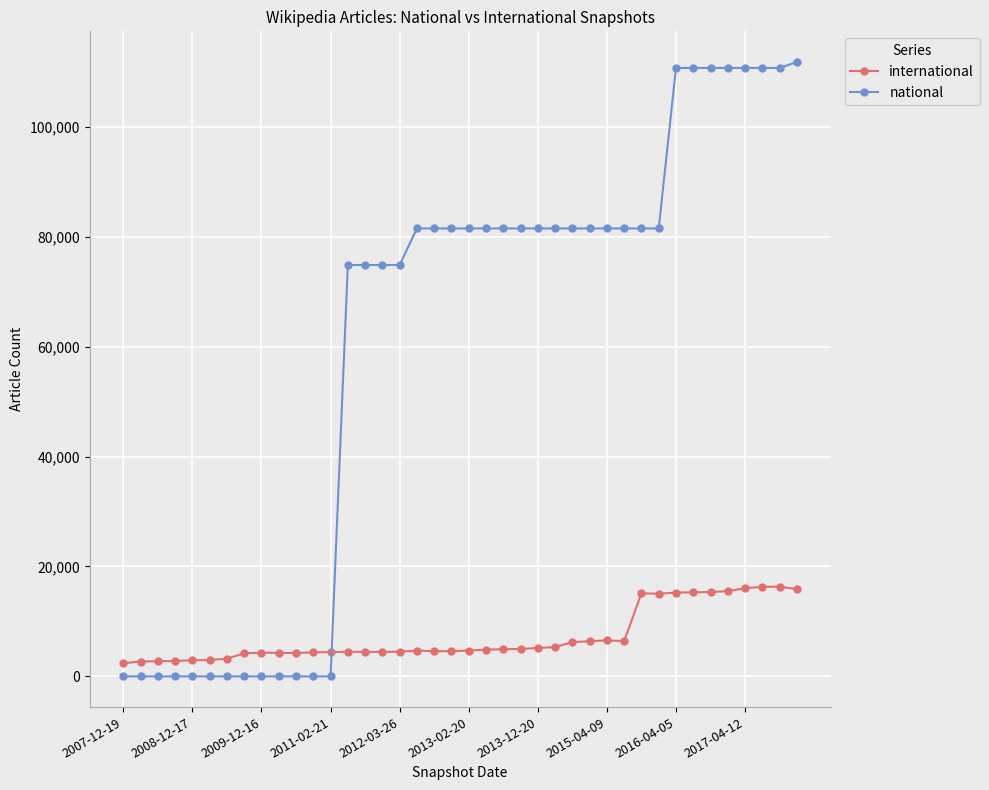

What is the average value of the international series?

7225